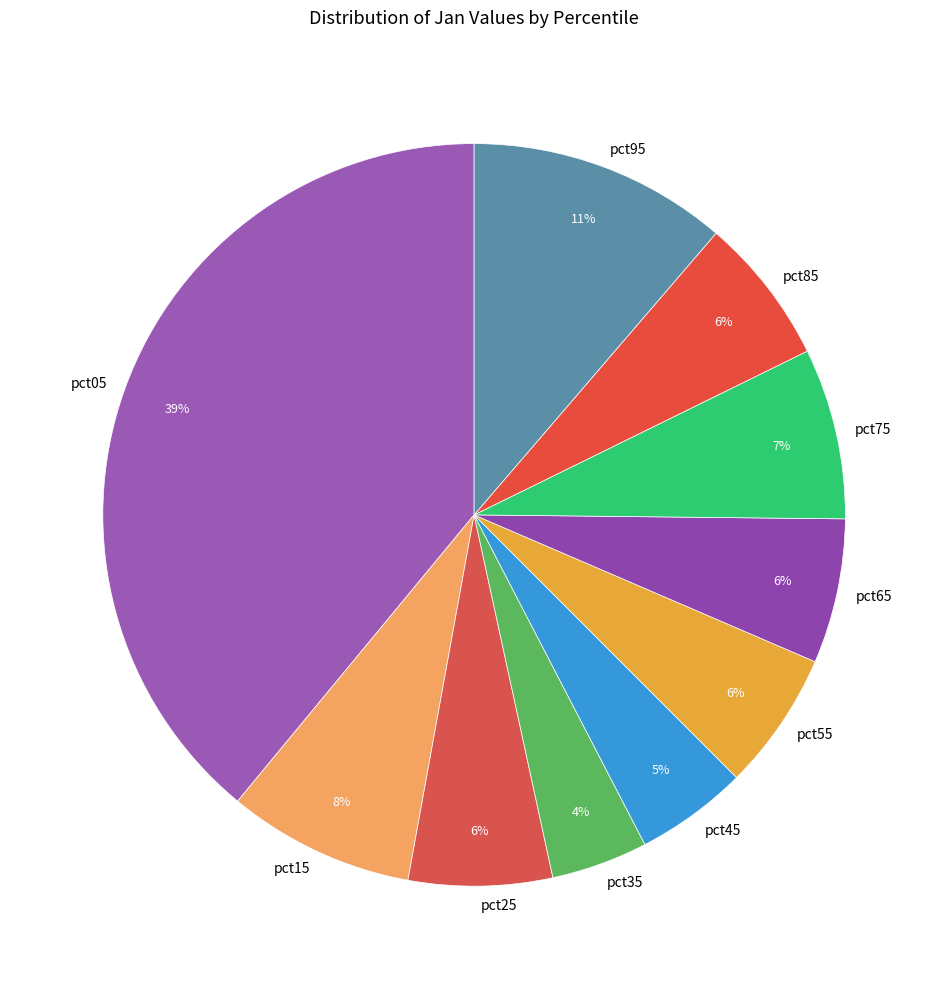

What is the largest slice in the pie chart?

pct05